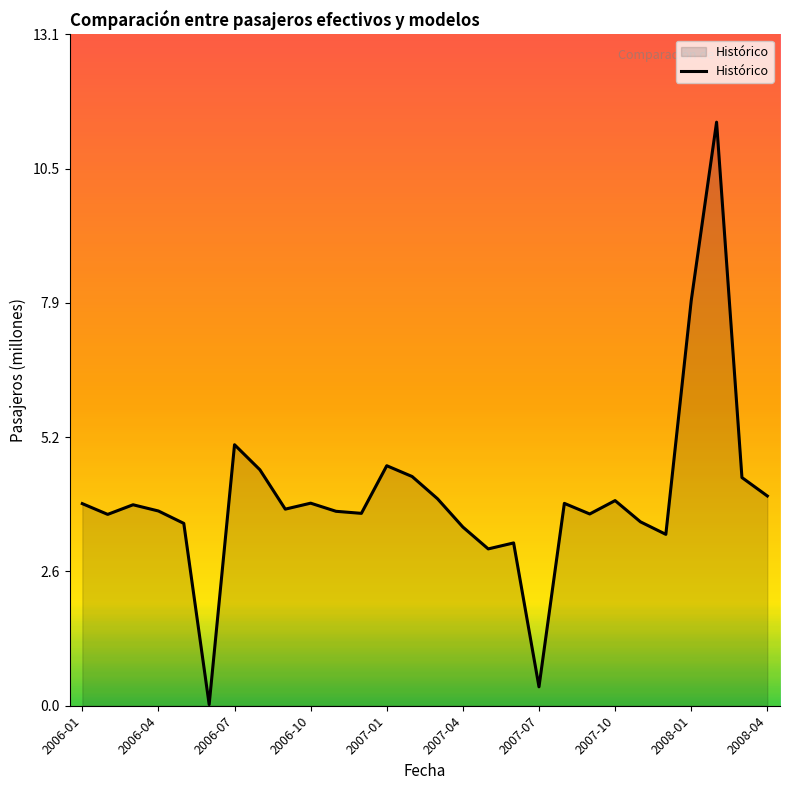

What is the maximum value shown in the chart?

11.4